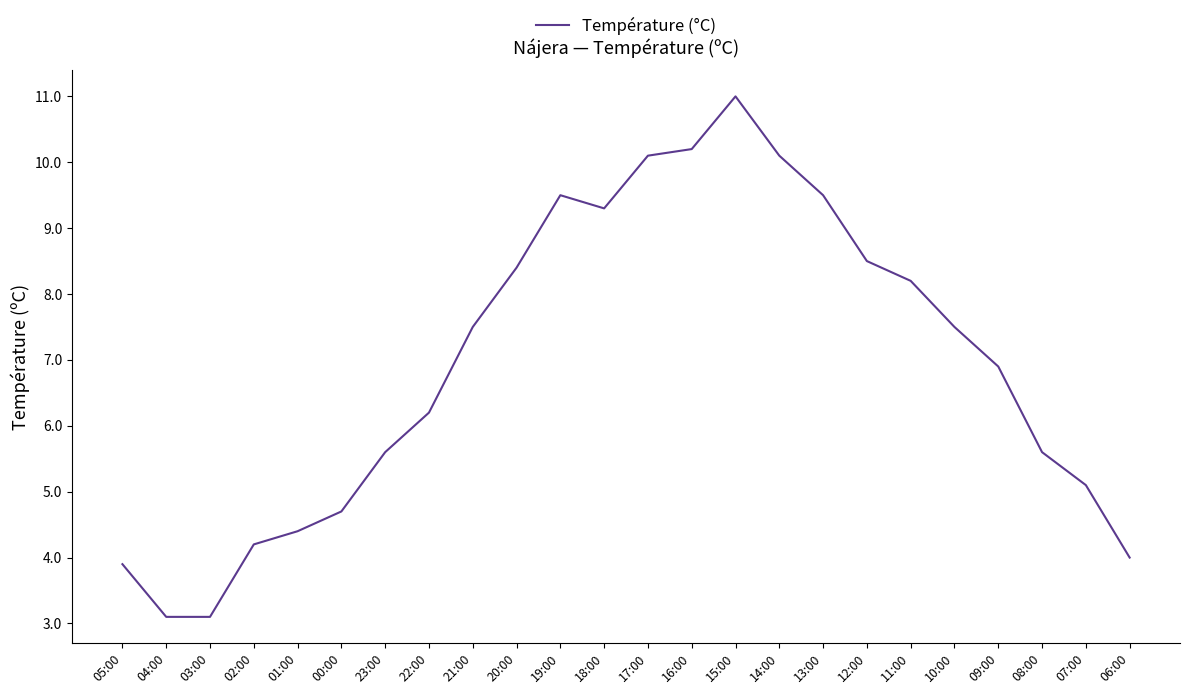

Is it true that the value at 14:00 is 10.1?

True